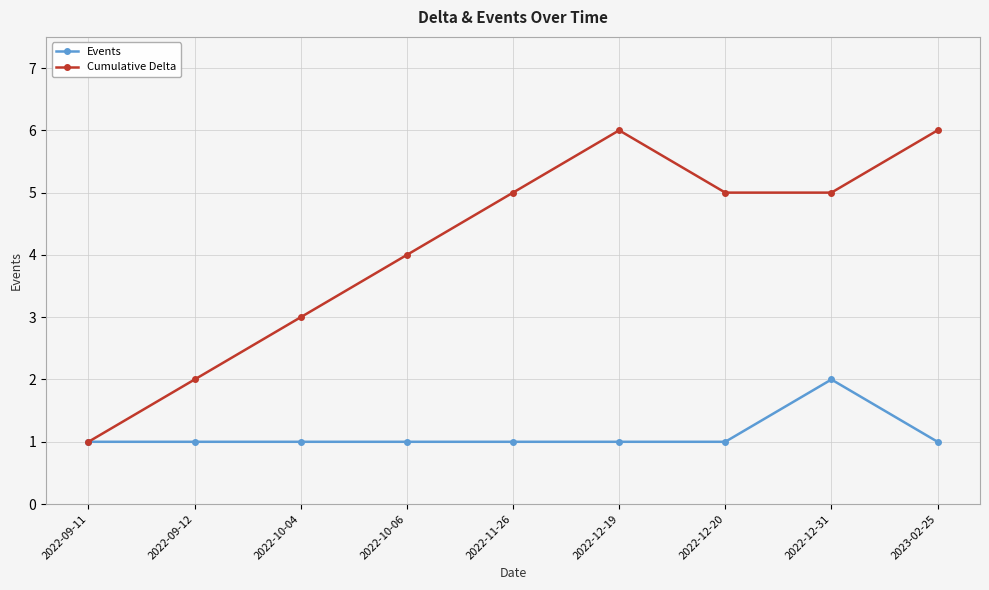

Reading right to left, transcribe all the data shown in this chart.

Events: 1	2	1	1	1	1	1	1	1
Cumulative Delta: 6	5	5	6	5	4	3	2	1